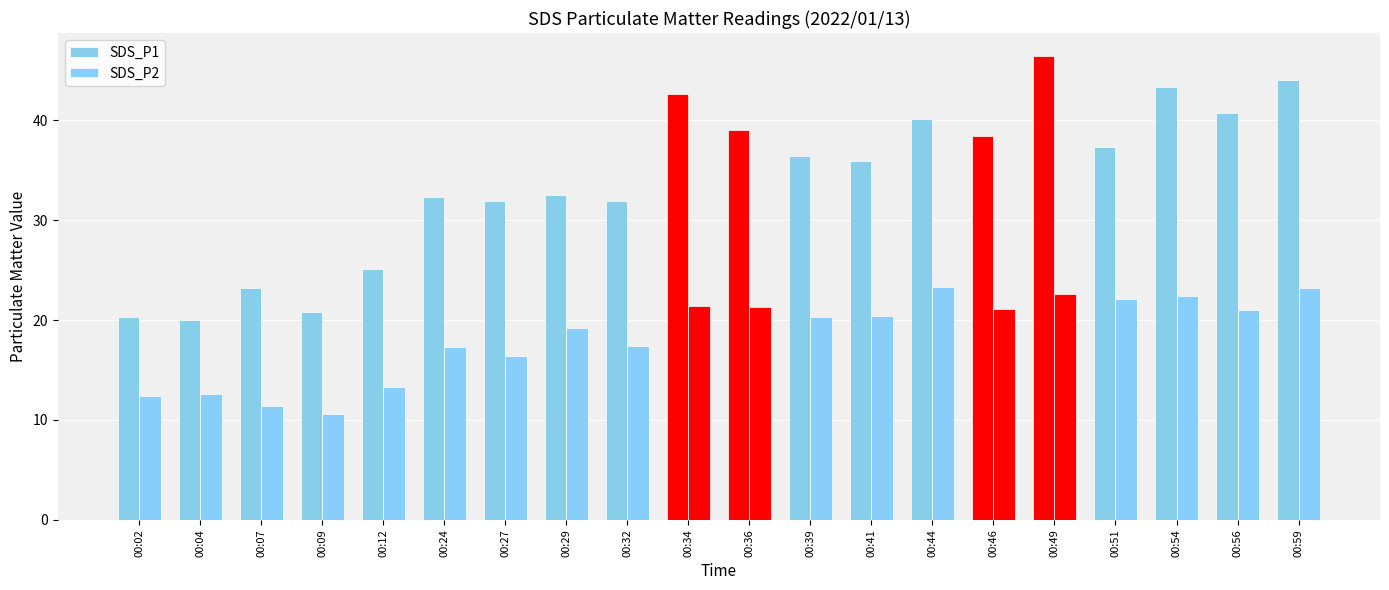

Does the chart contain stacked bars?

No